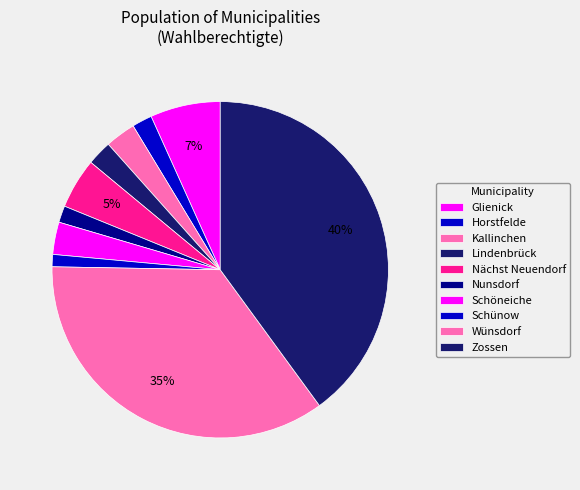

Which slice is the smallest?

Schünow